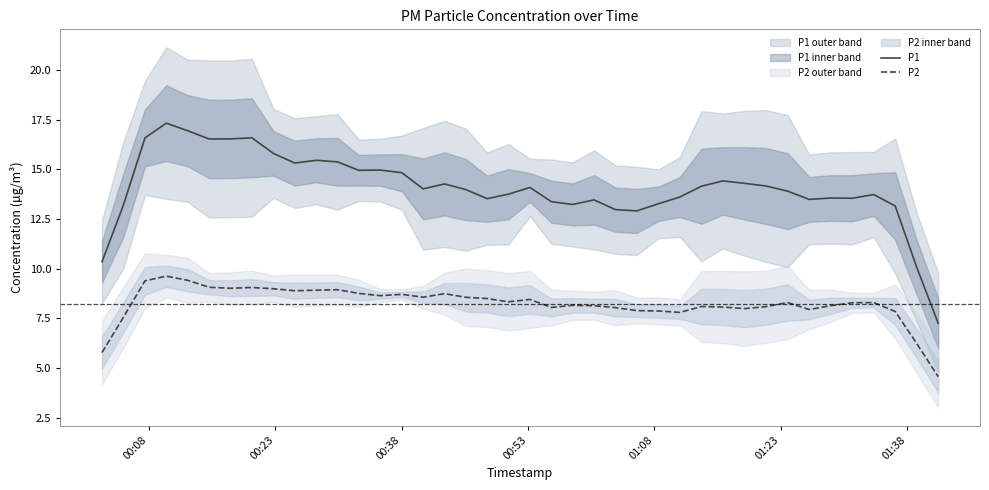

True or false: P2 and P1 intersect in this chart.

False